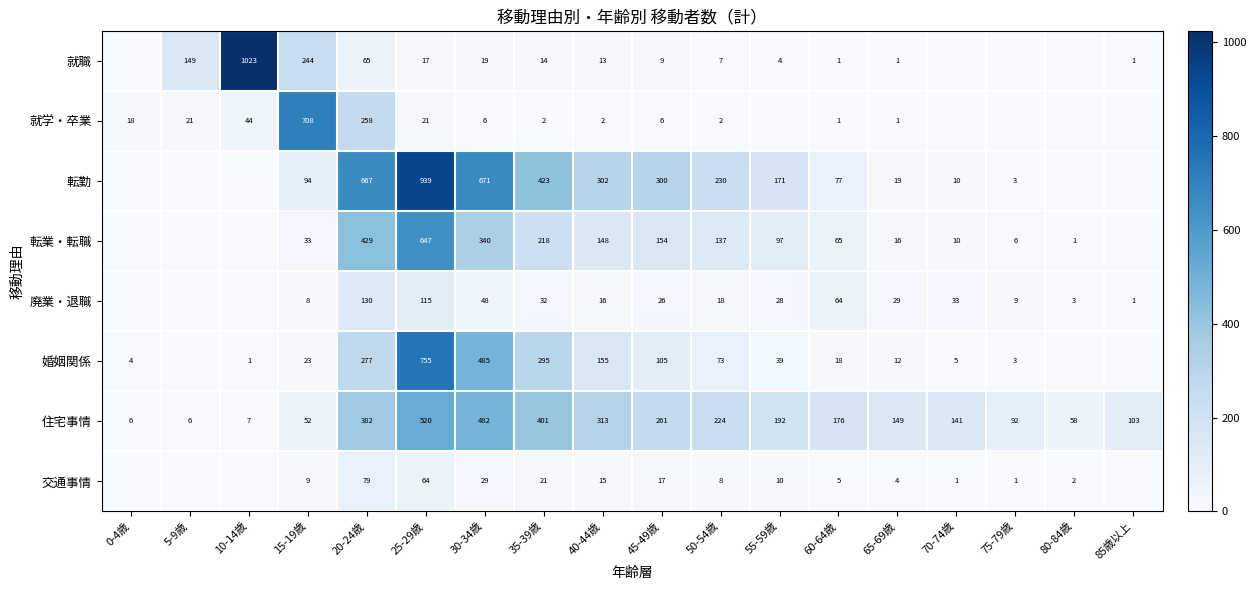

What is the difference between the maximum and second lowest values in the 就学・卒業 series?

708